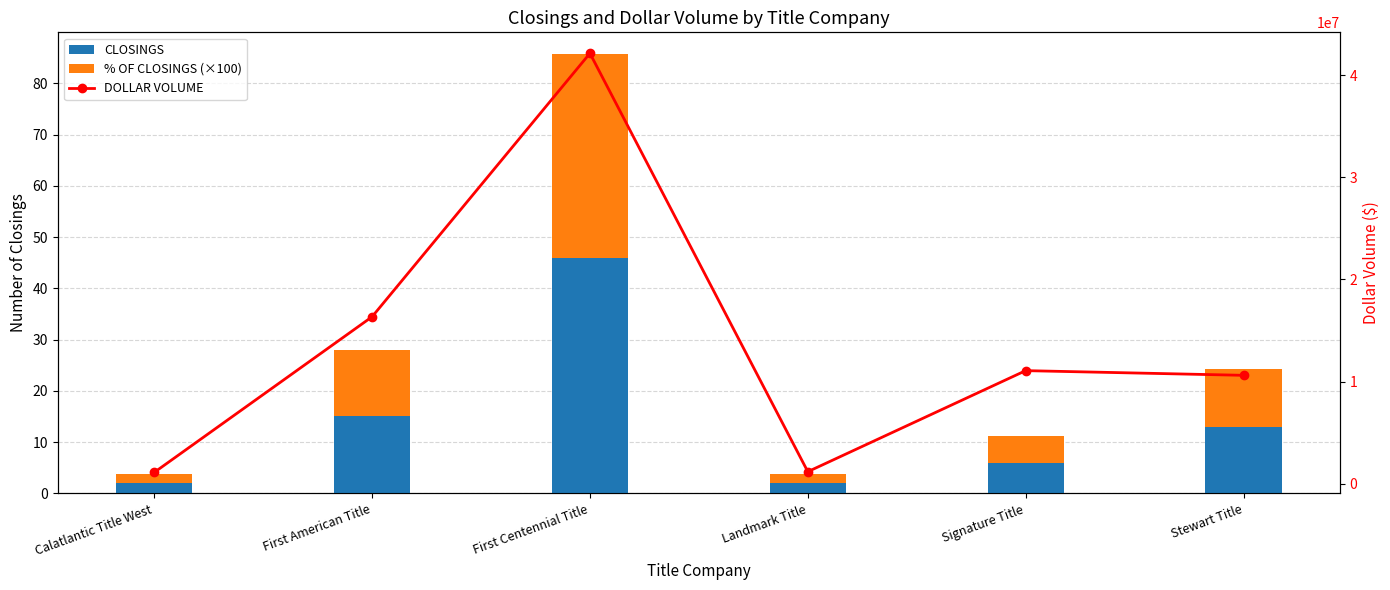

The DOLLAR VOLUME series shows 11069551.0 at Signature Title. True or false?

True